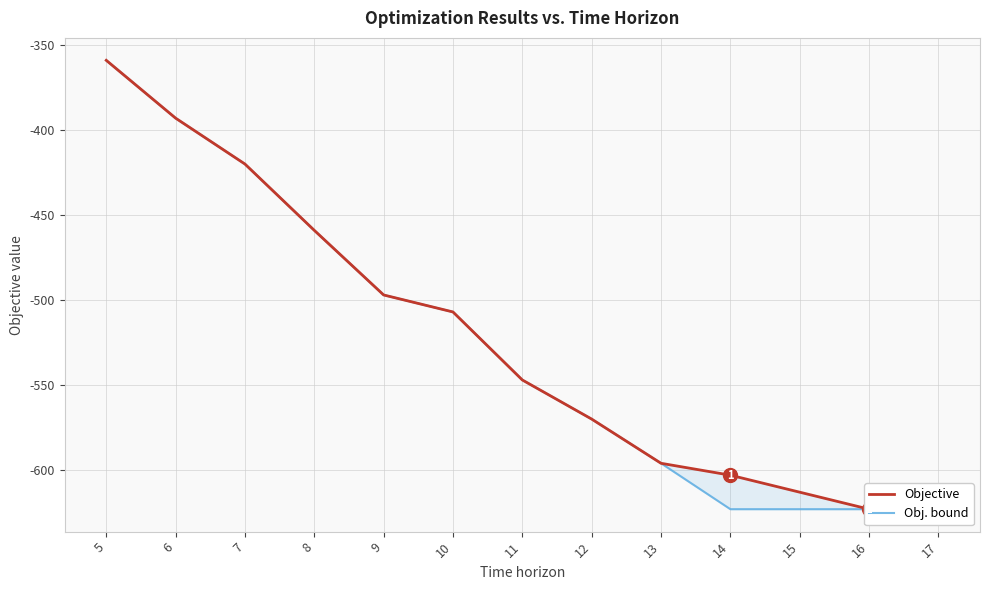

Which series has the largest total across all categories?

Objective